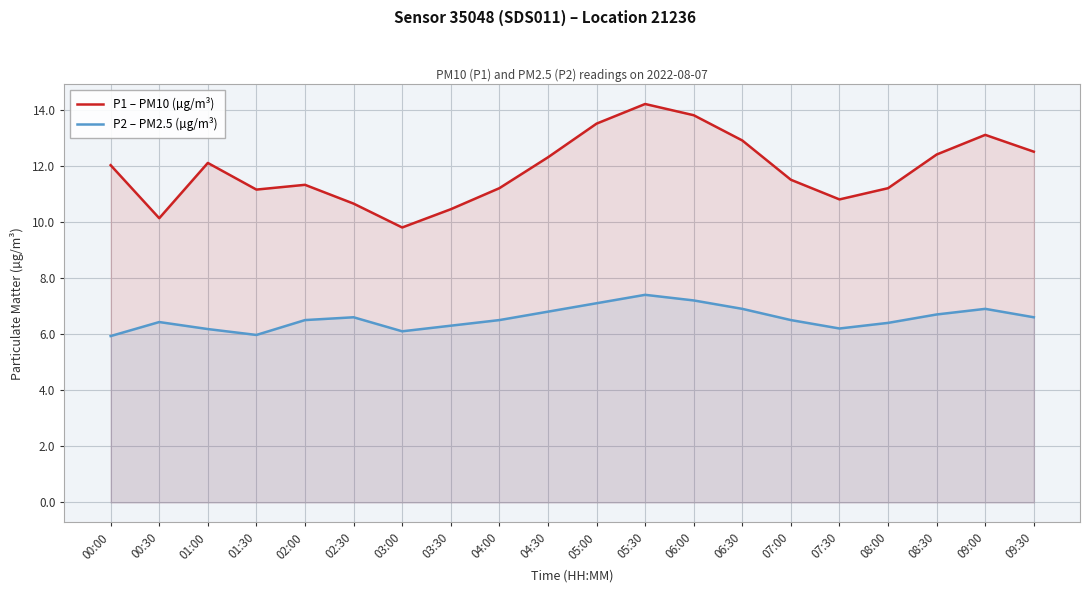

What value does the P1 – PM10 (µg/m³) series have at 08:00?

11.2